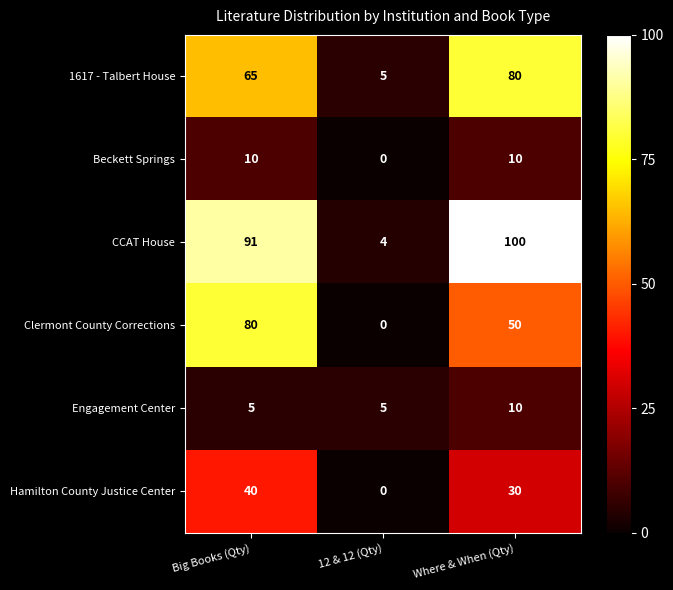

What is the sum of the Engagement Center values at Where & When (Qty) and 12 & 12 (Qty)?

15